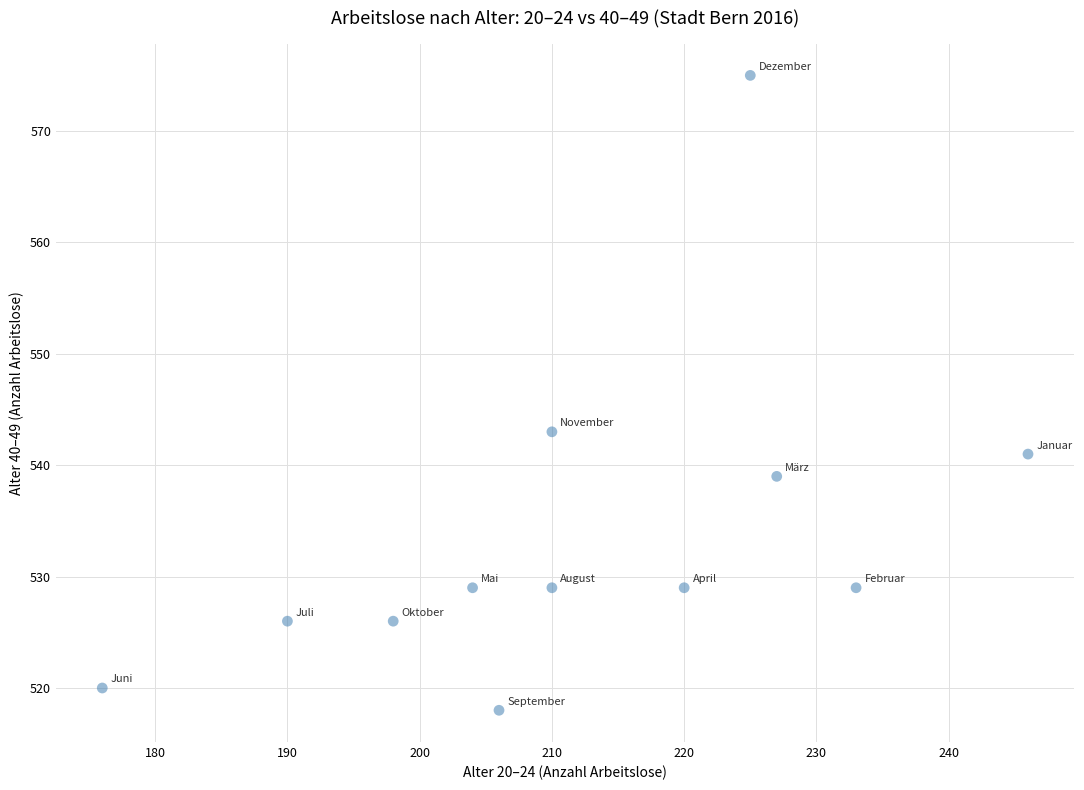

What is the range of X values (max minus min)?

70